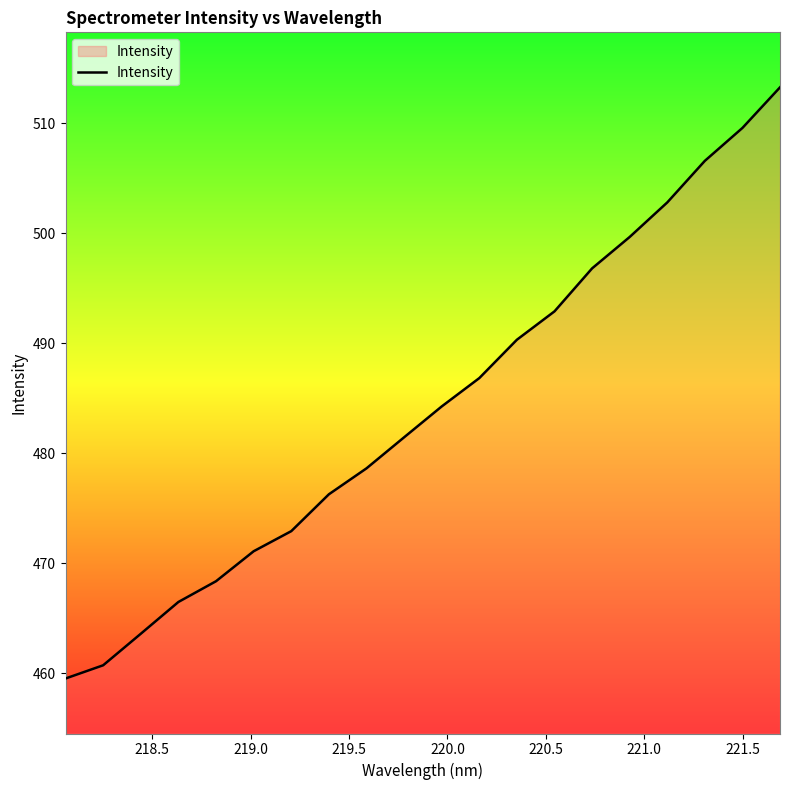

How many lines are shown in the chart?

1